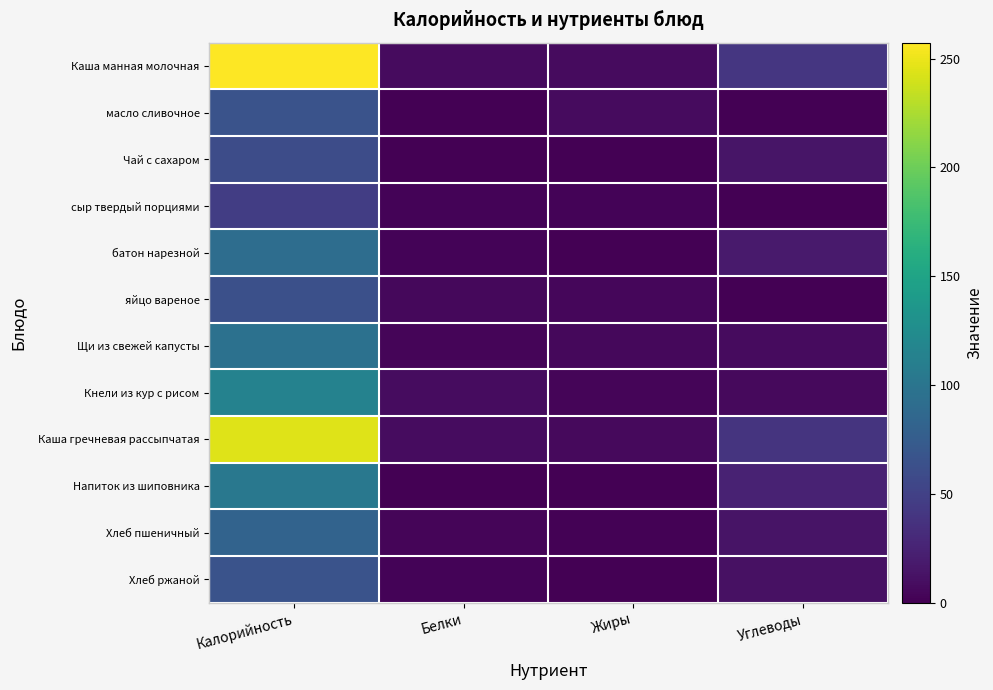

Between Калорийность and Углеводы, which series saw the biggest shift?

Каша манная молочная